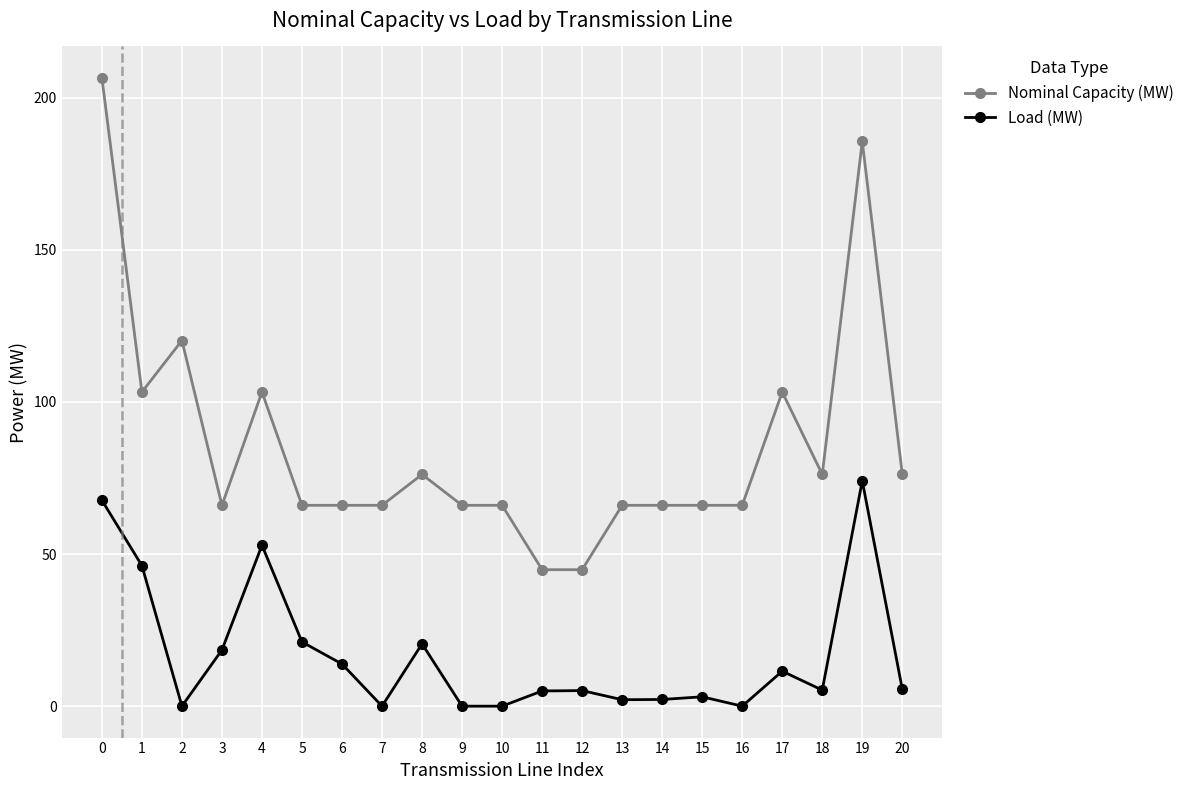

What is the lowest value of the Nominal Capacity (MW) series?

44.9